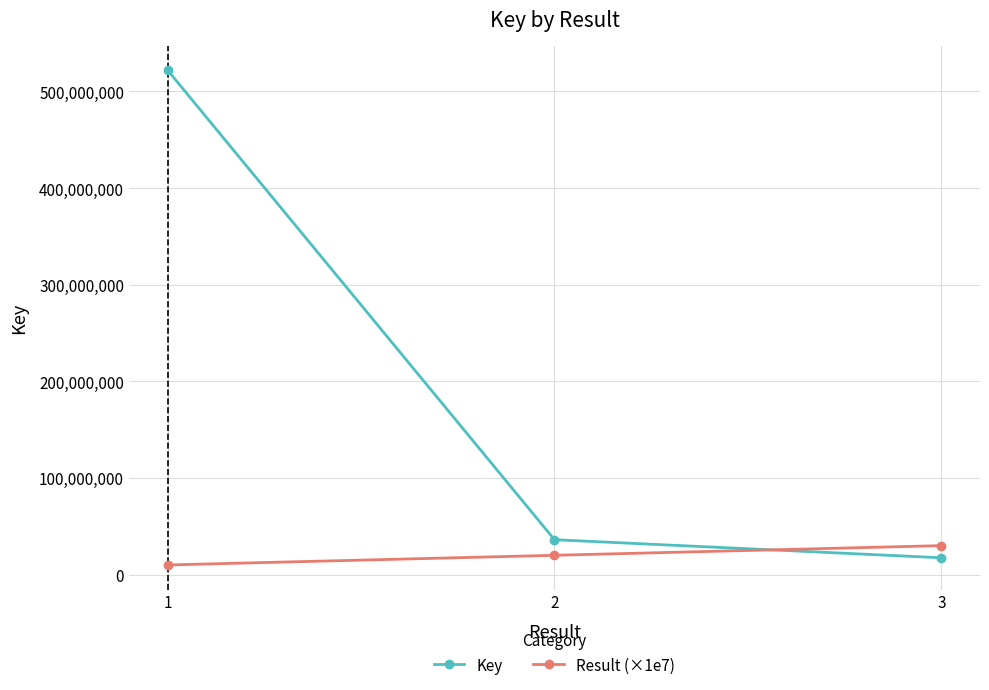

What is the value of the Result (×1e7) point at the 3rd from the left?

30000000